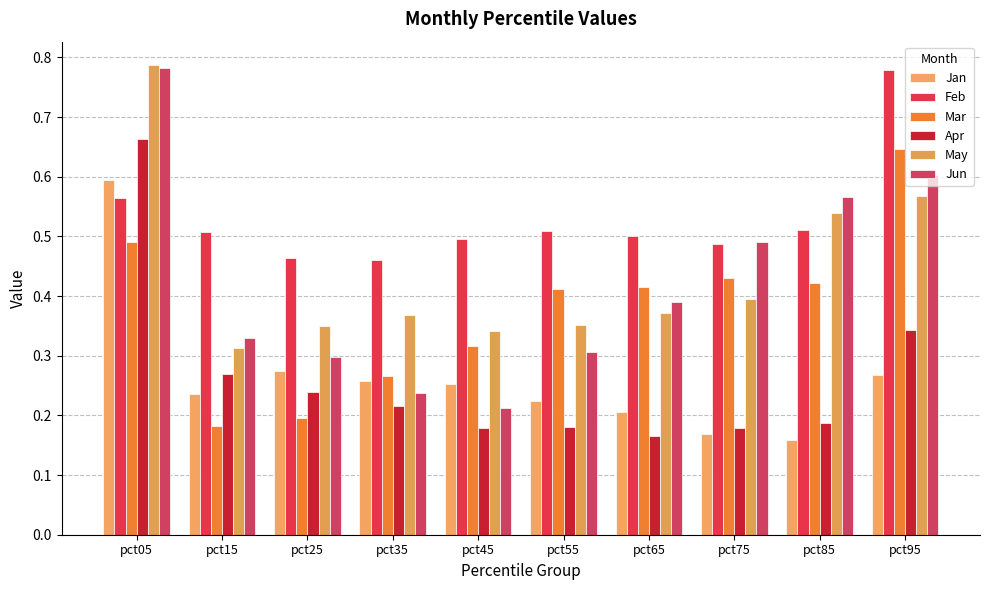

Is the value of Apr at pct85 greater than the value of Mar at pct95?

No